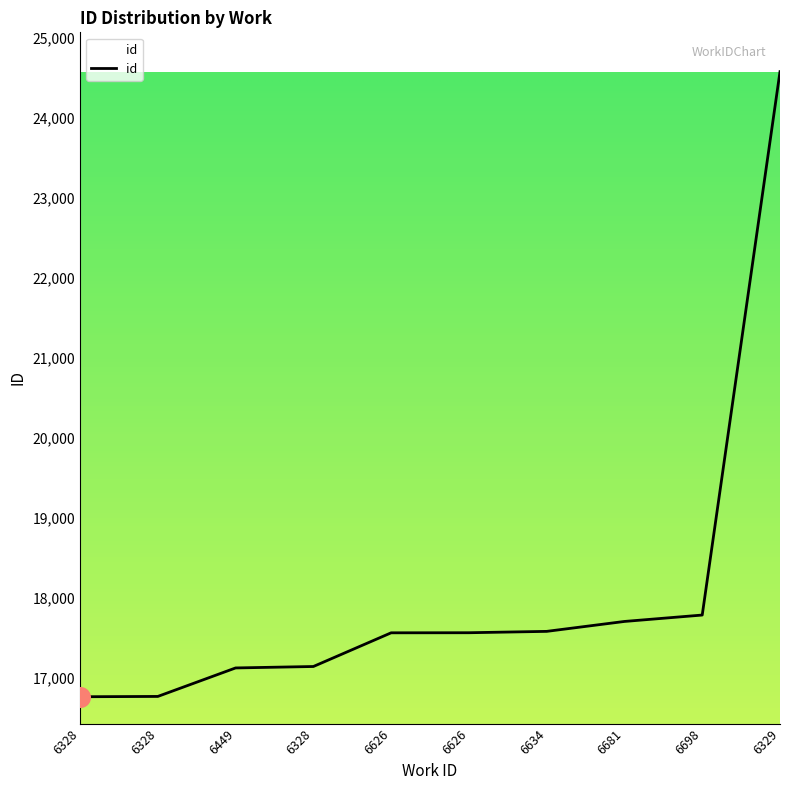

What is the change in value from 6328 to 6698?

+1021